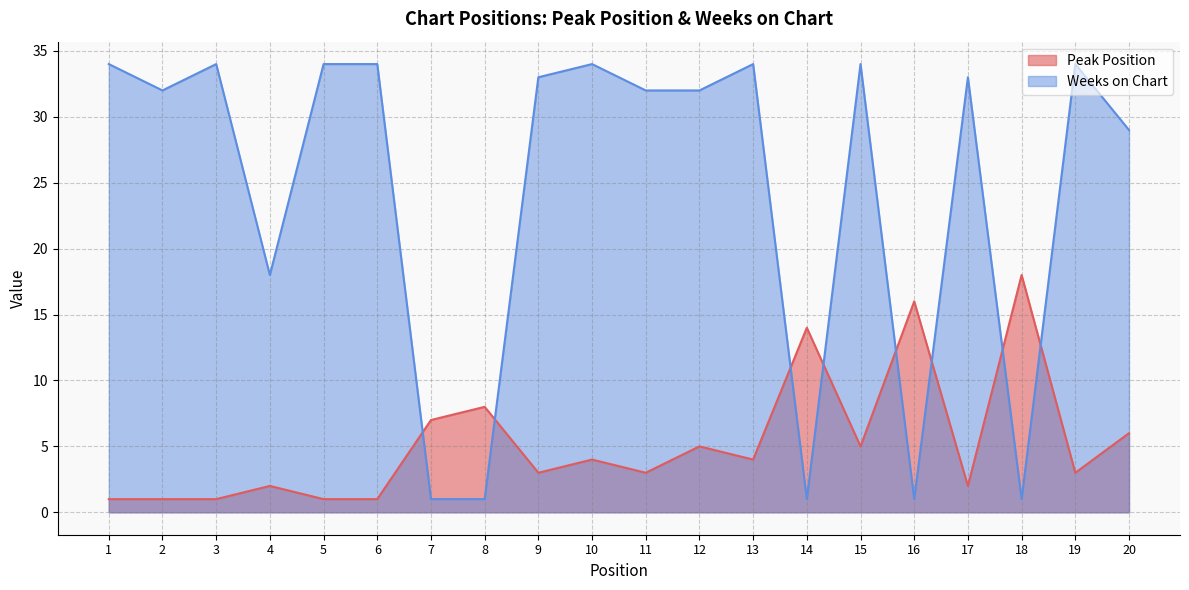

Read the Weeks on Chart value at 6, to the nearest 10.

30